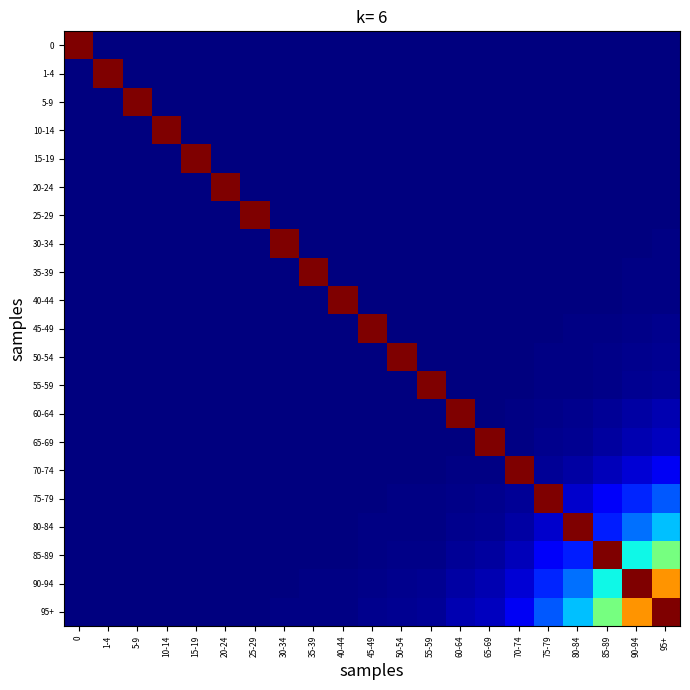

Which has a higher value, 35-39 or 25-29?

35-39